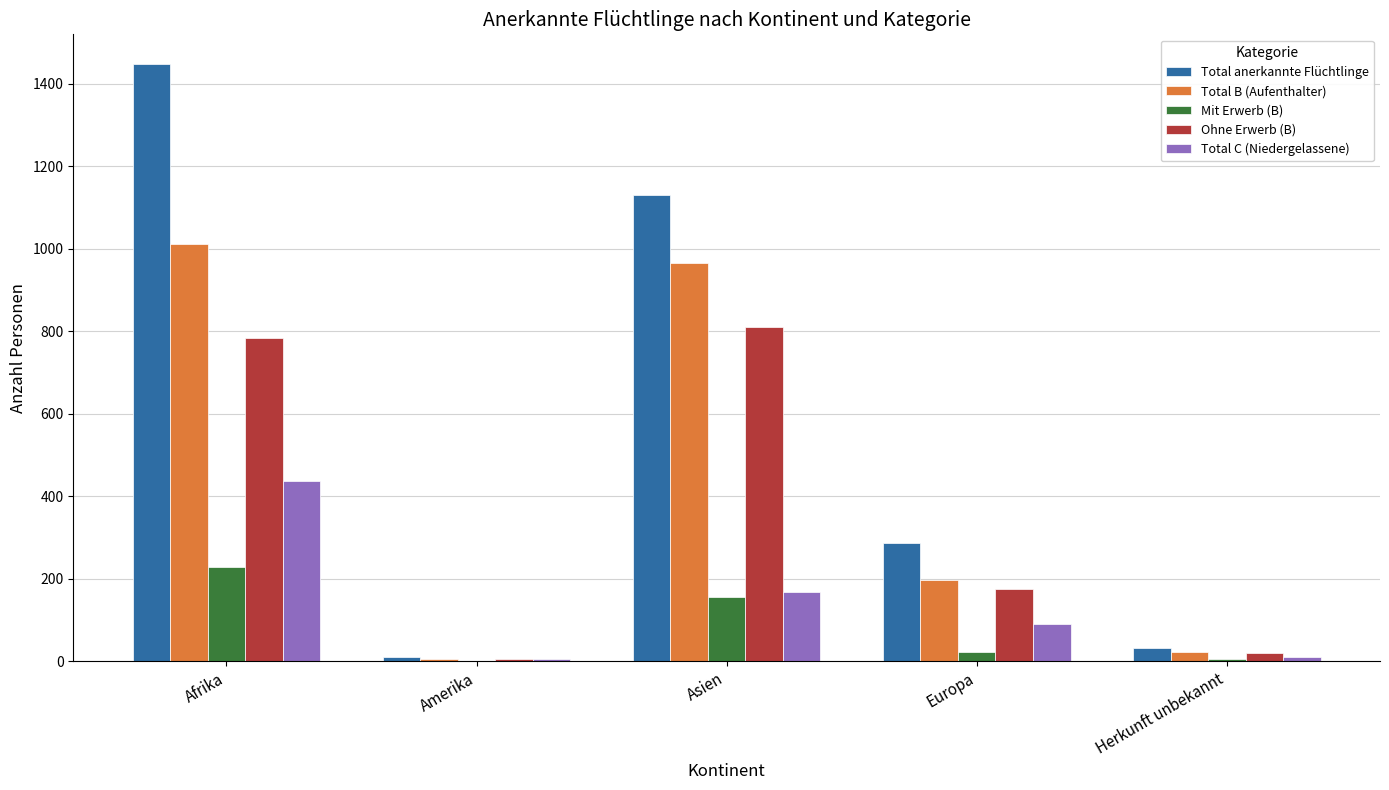

At which category is the sum across all series the highest?

Afrika